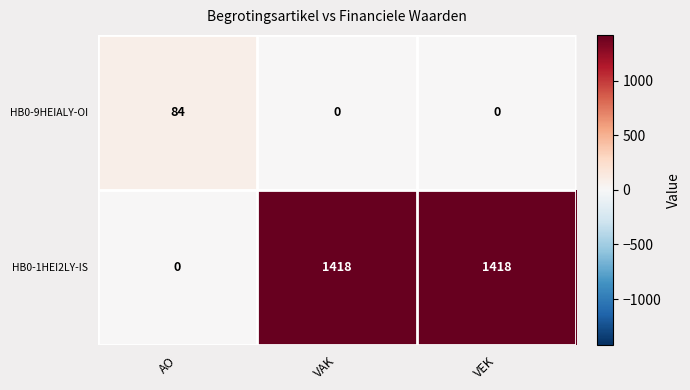

Which category has the highest value in the HB0-9HEIALY-OI series?

AO